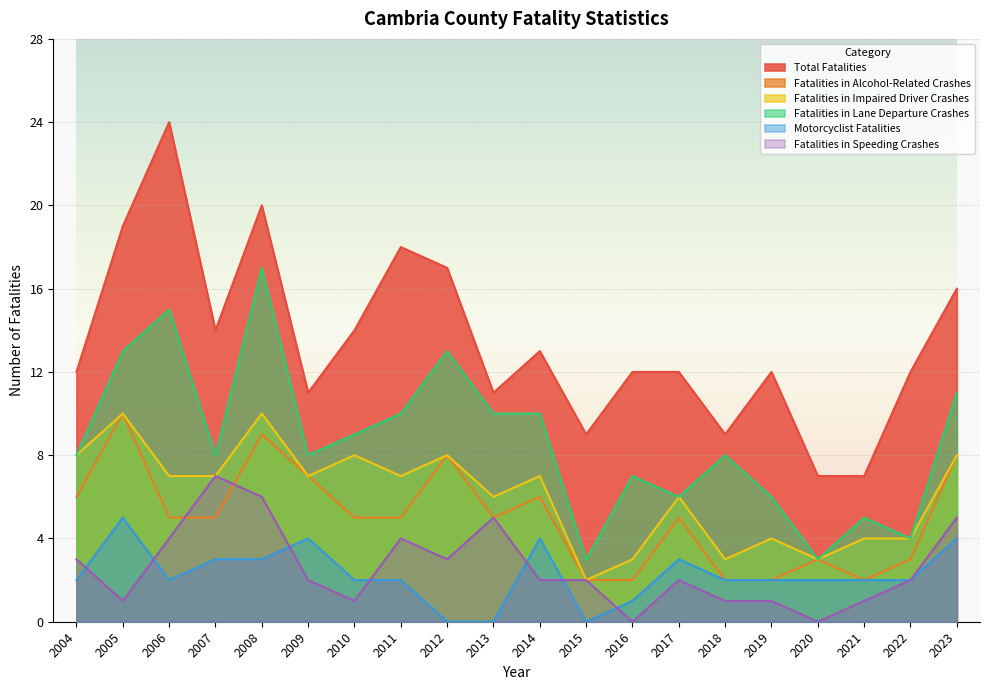

True or false: Fatalities in Impaired Driver Crashes and Fatalities in Alcohol-Related Crashes cross at least once.

False